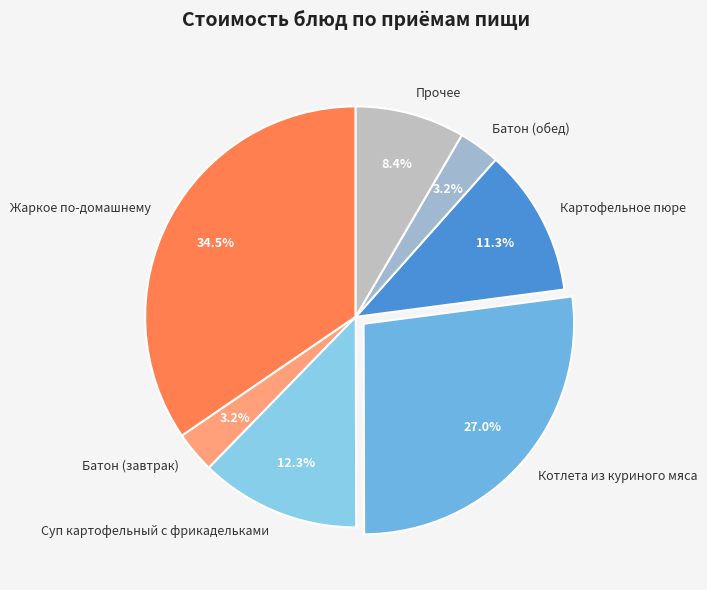

Count the number of slices in the pie.

7